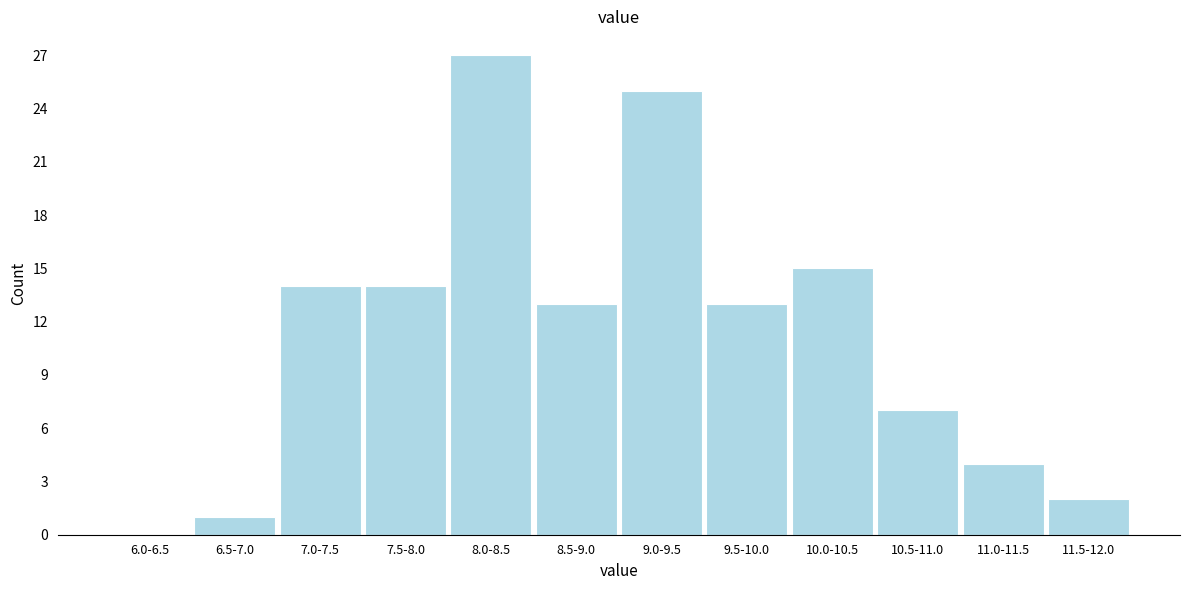

Reading right to left, transcribe all the data shown in this chart.

11.5-12.0=2	11.0-11.5=4	10.5-11.0=7	10.0-10.5=15	9.5-10.0=13	9.0-9.5=25	8.5-9.0=13	8.0-8.5=27	7.5-8.0=14	7.0-7.5=14	6.5-7.0=1	6.0-6.5=0